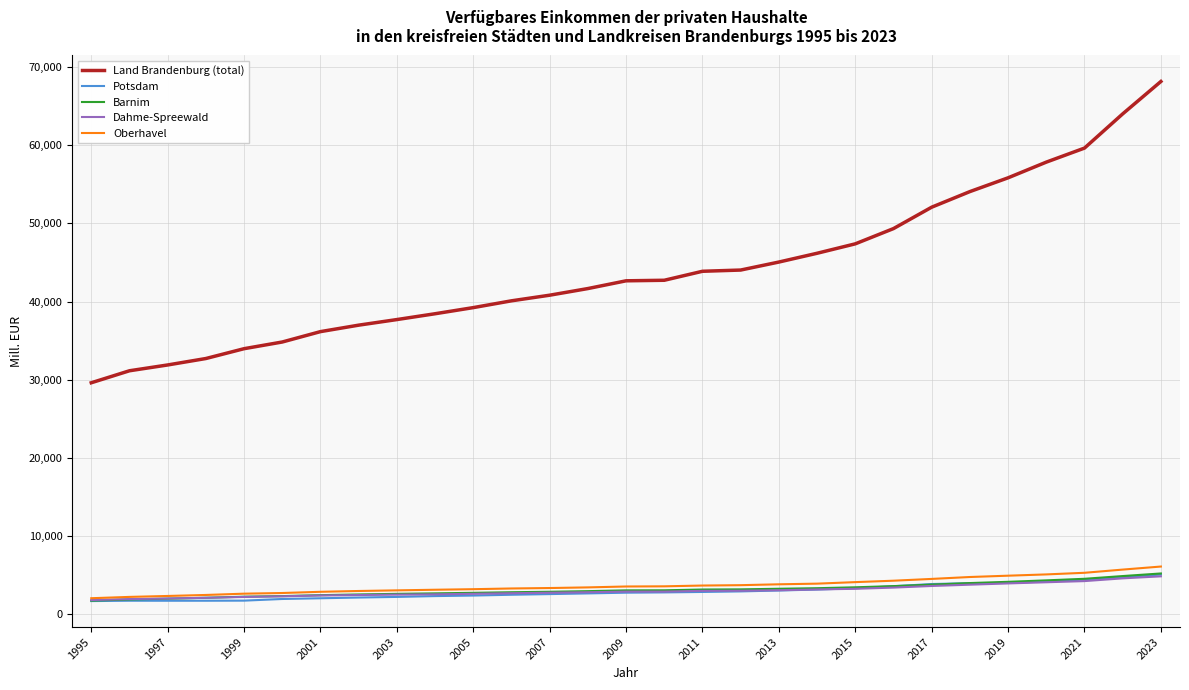

What is the greatest value displayed?

68146.0